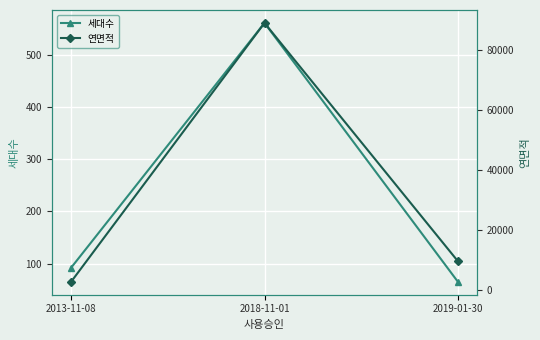

True or false: 세대수 has a value of 92.0 at 2013-11-08.

True